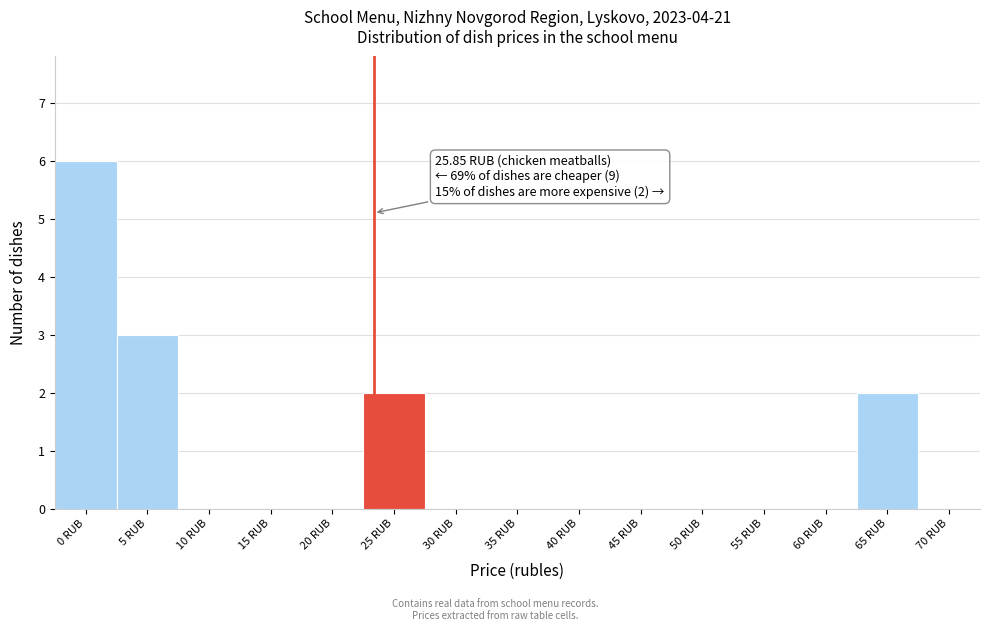

Reading left to right, extract all data points from this chart.

0 RUB=6	5 RUB=3	10 RUB=0	15 RUB=0	20 RUB=0	25 RUB=2	30 RUB=0	35 RUB=0	40 RUB=0	45 RUB=0	50 RUB=0	55 RUB=0	60 RUB=0	65 RUB=2	70 RUB=0